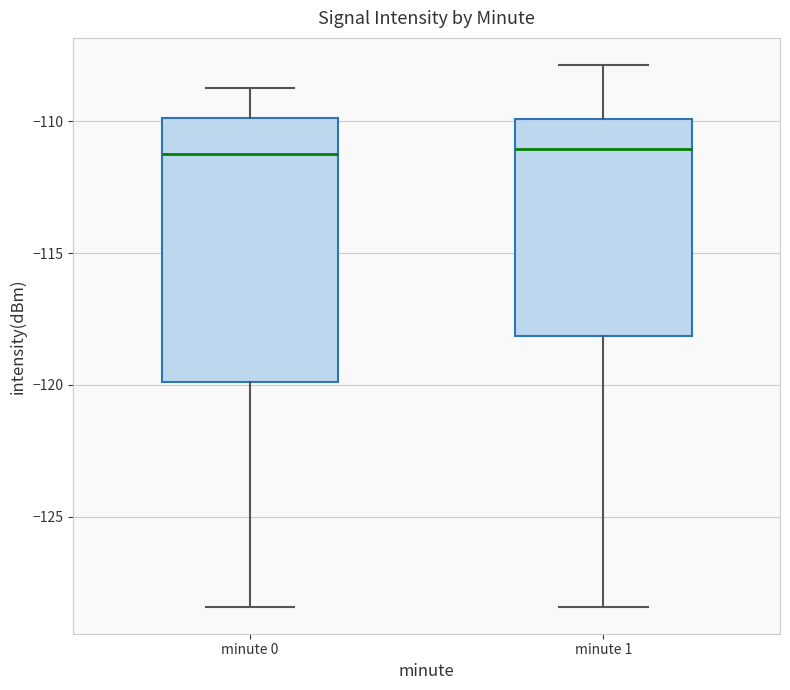

Reading left to right, read every box against the y-axis: the position of its median line, the range the box covers, and the ends of its whiskers. The values are not printed on the chart, so give them approximately, as read against the axis.

minute 0: median -111.5, box -120.0 to -110.0, whiskers -128.5 to -108.5
minute 1: median -111.0, box -118.0 to -110.0, whiskers -128.5 to -108.0